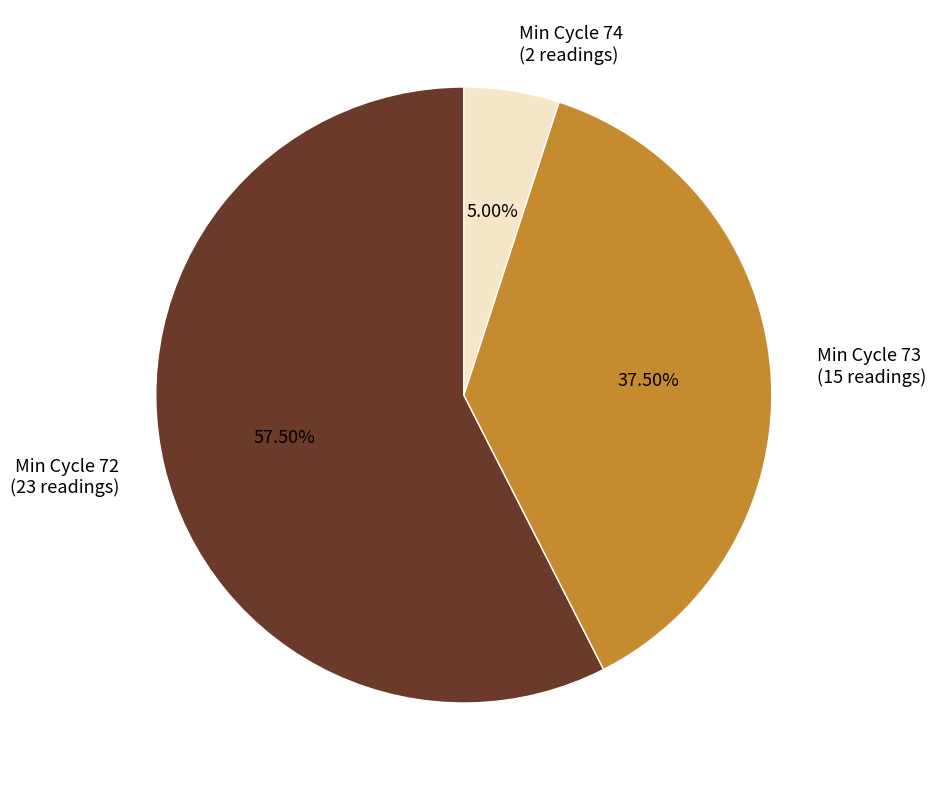

Do Min Cycle 74 (2 readings) and Min Cycle 73 (15 readings) together represent more than half of the pie?

No